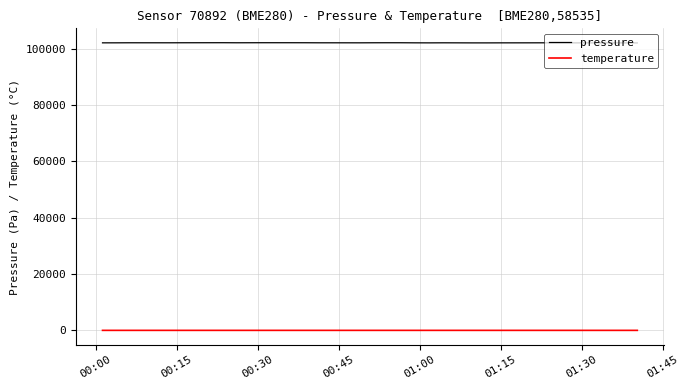

Rank the series by their average value, from highest to lowest.

pressure, temperature